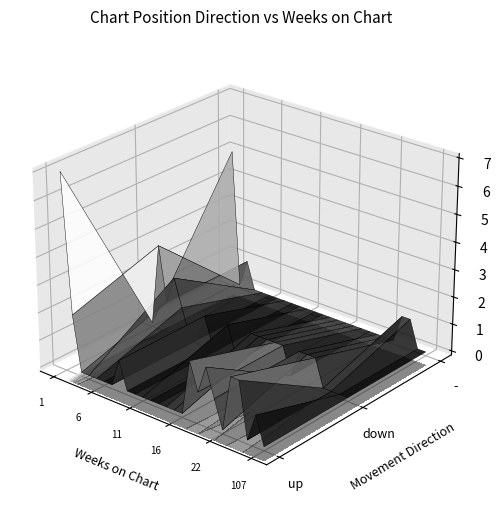

Is it true that down equals 2 at 1?

True